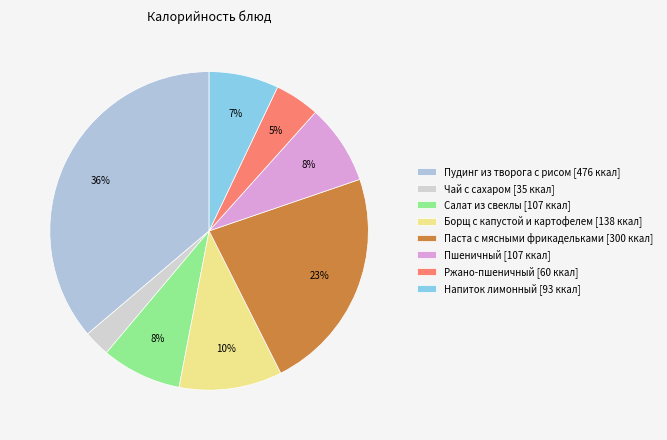

What is the ratio of the value at Ржано-пшеничный to the value at Напиток лимонный?

0.6